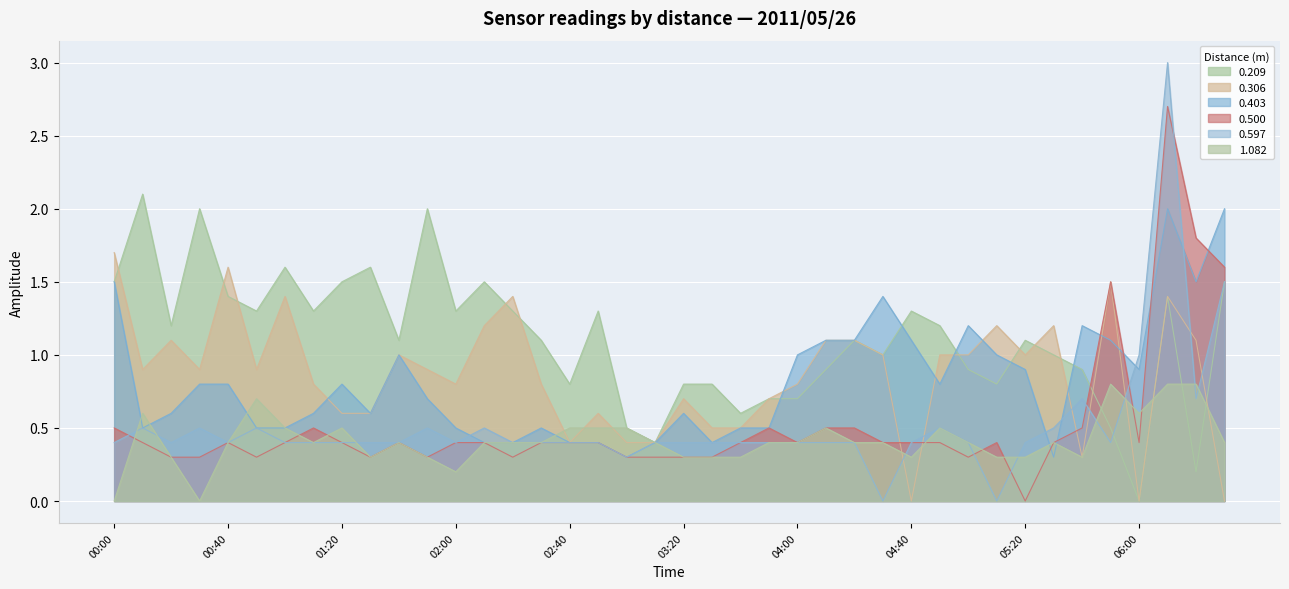

In 0.209, how many points are higher than both neighbors (excluding endpoints)?

11